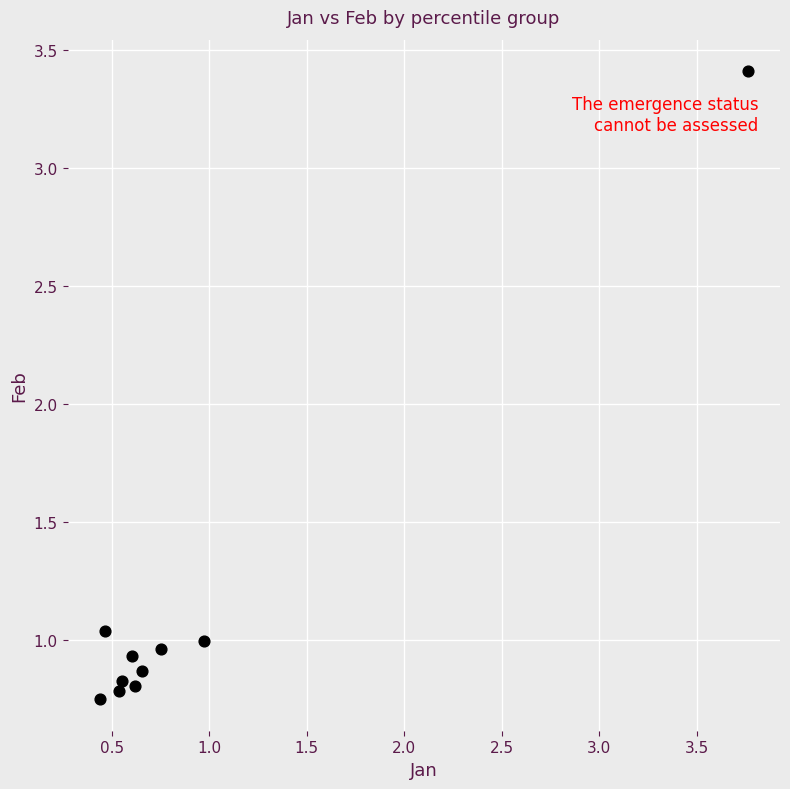

What is the range of Y values (max minus min)?

2.7